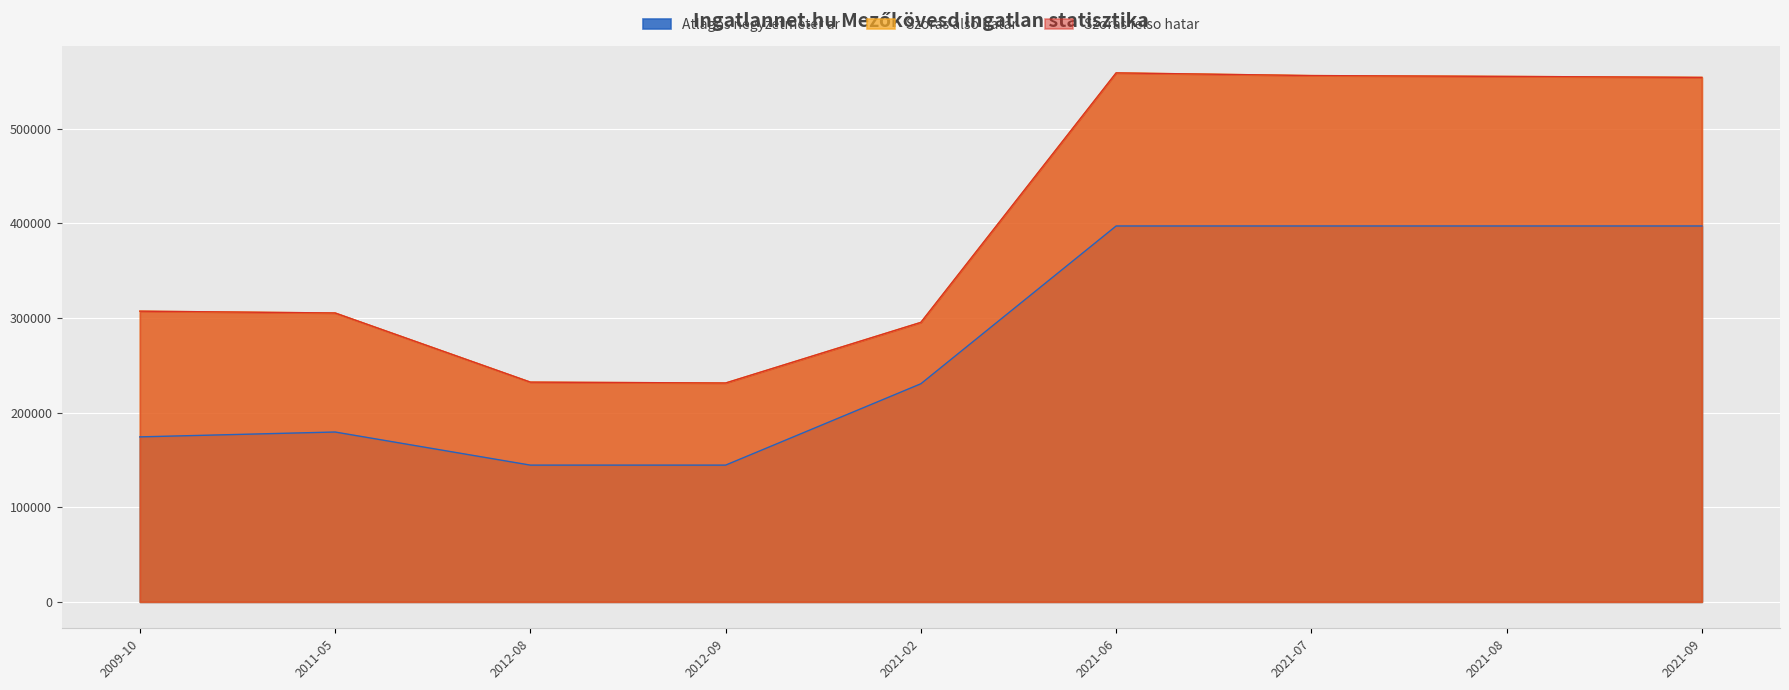

Read the Szoras felso hatar value at 2012-09, to the nearest 50.

231200